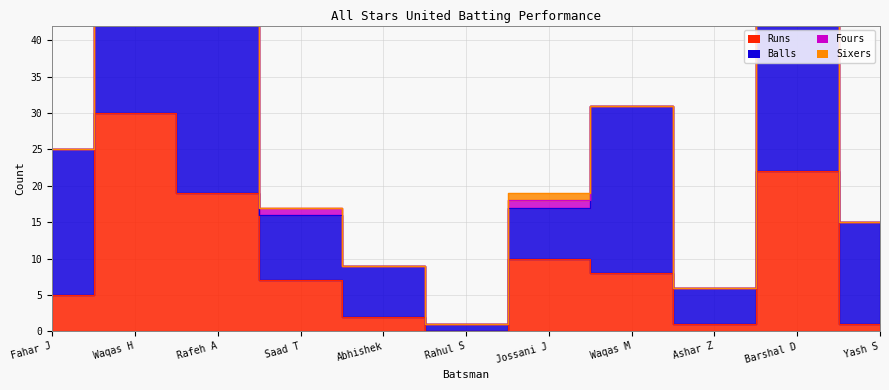

True or false: Sixers and Fours cross at least once.

False